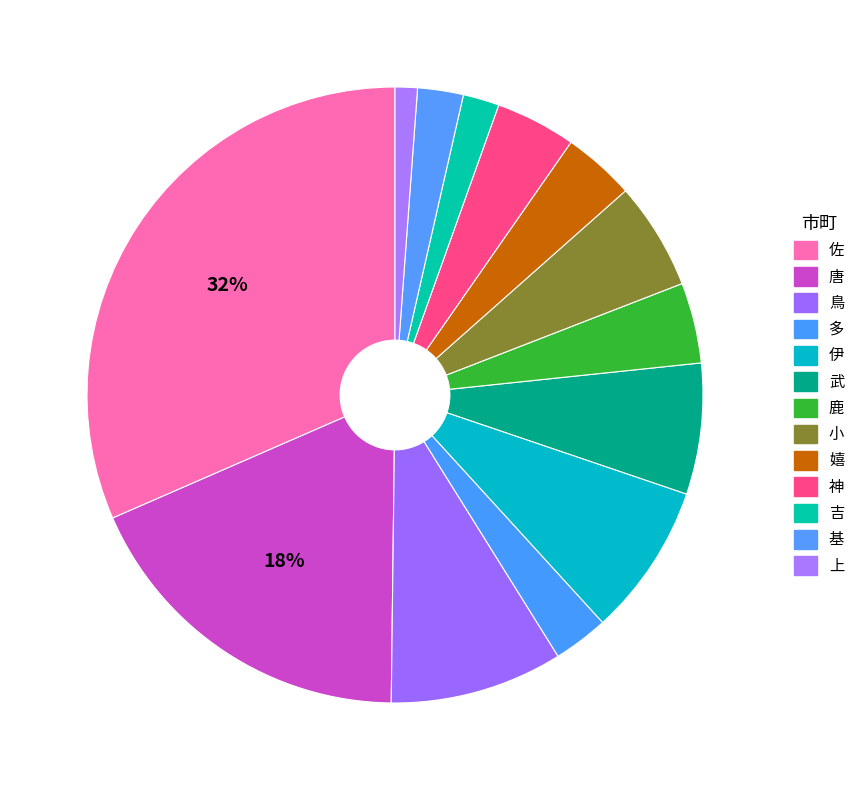

Which slice is the largest?

佐